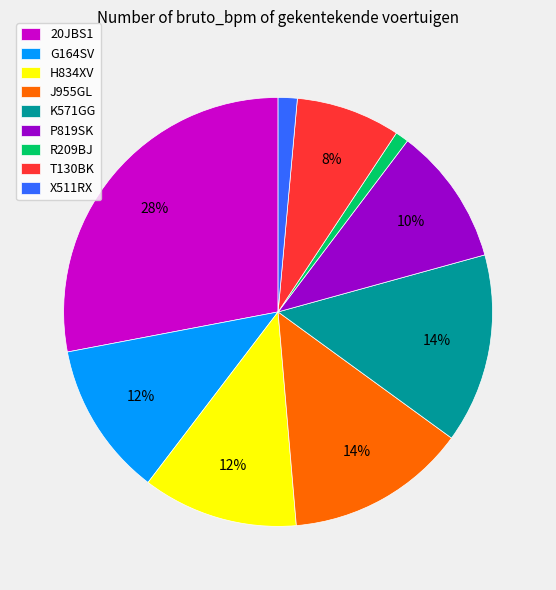

How many slices are in this pie chart?

9